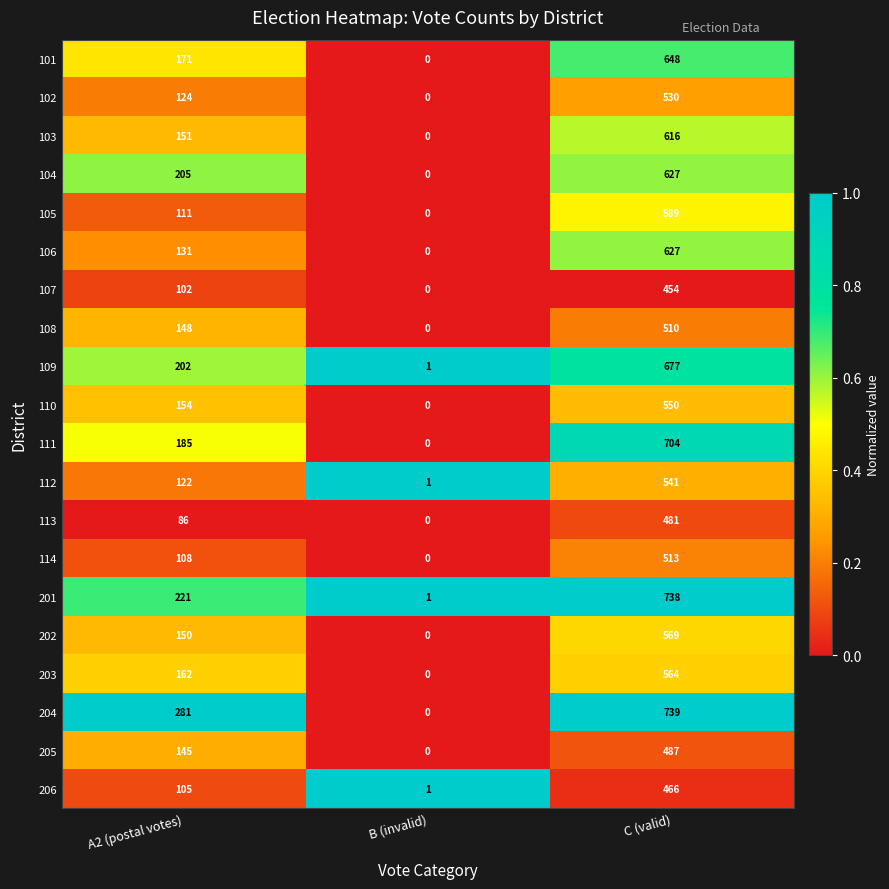

The 114 series shows 513 at C (valid). True or false?

True